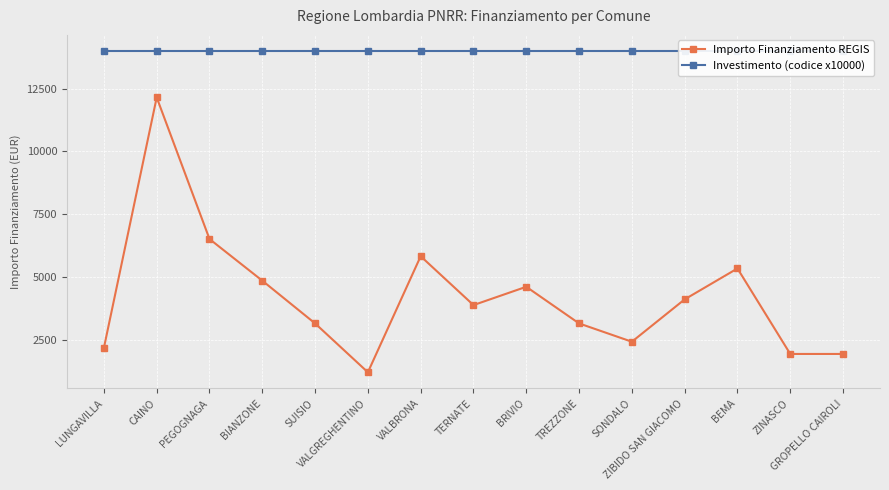

Which series has the largest total across all categories?

Investimento (codice x10000)